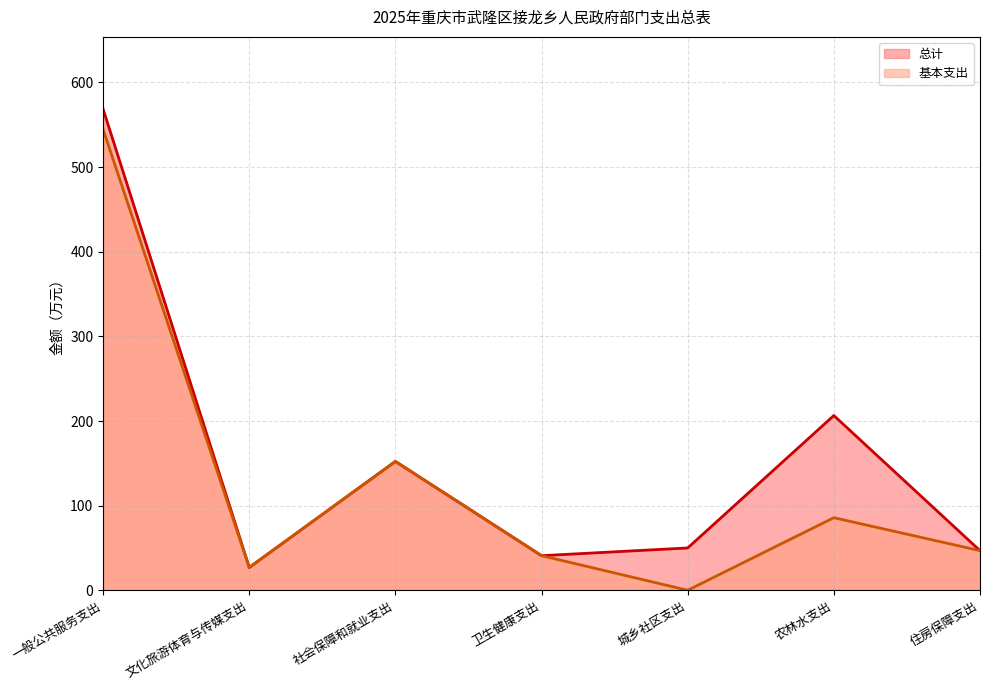

Rank the series by their average value, from lowest to highest.

基本支出, 总计